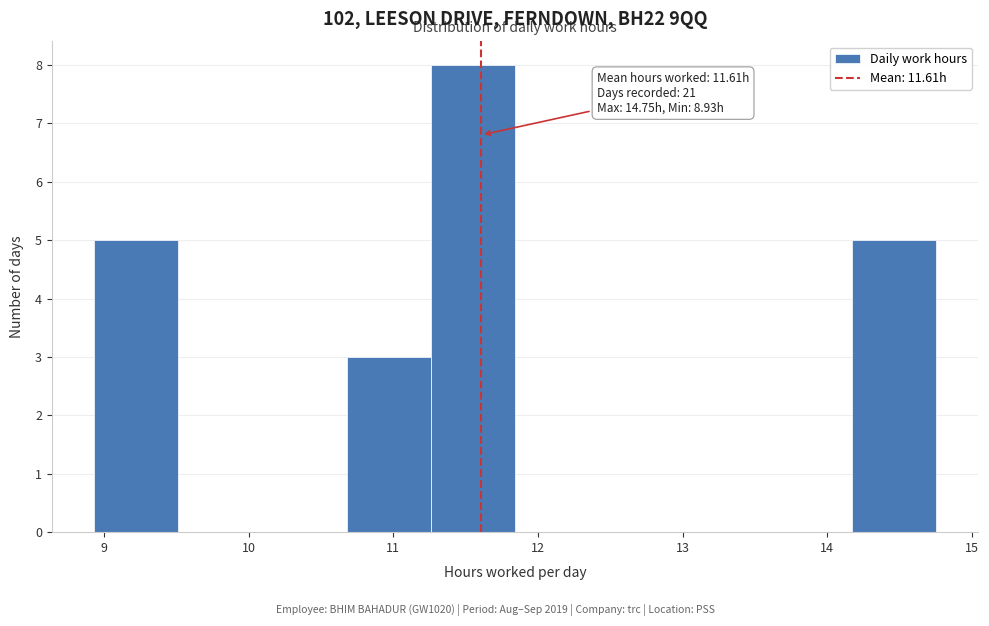

Over which range of the x-axis is the bar tallest?

11.3 to 11.8